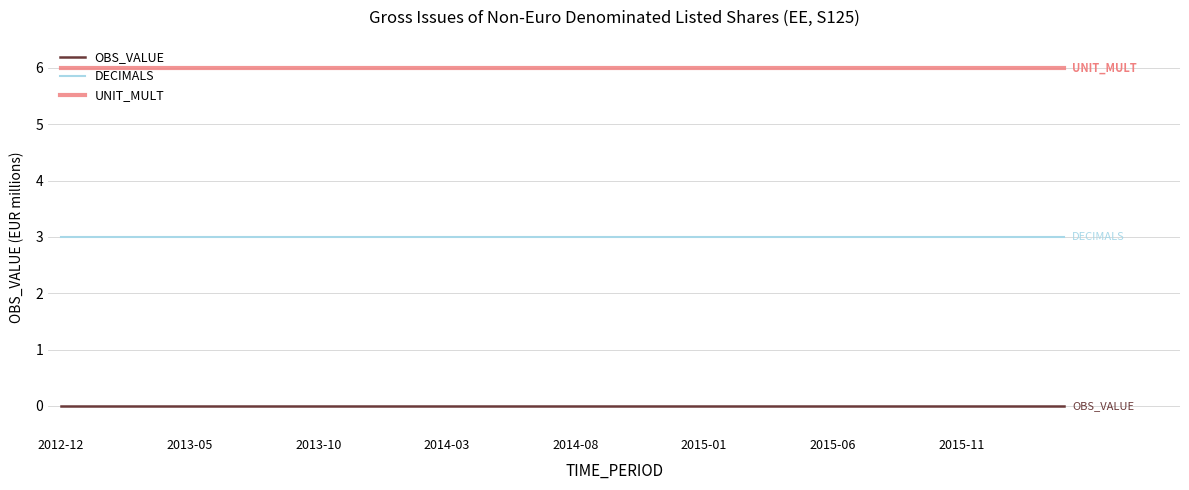

Count the number of categories in the chart.

40